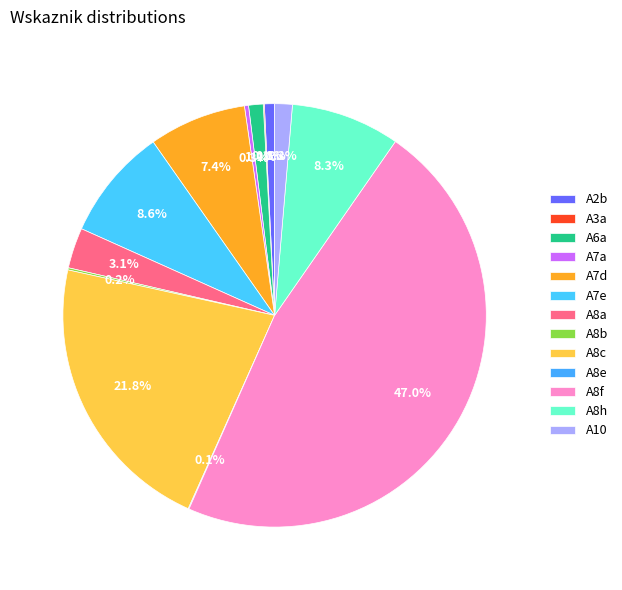

Is A8f the majority of the pie?

No